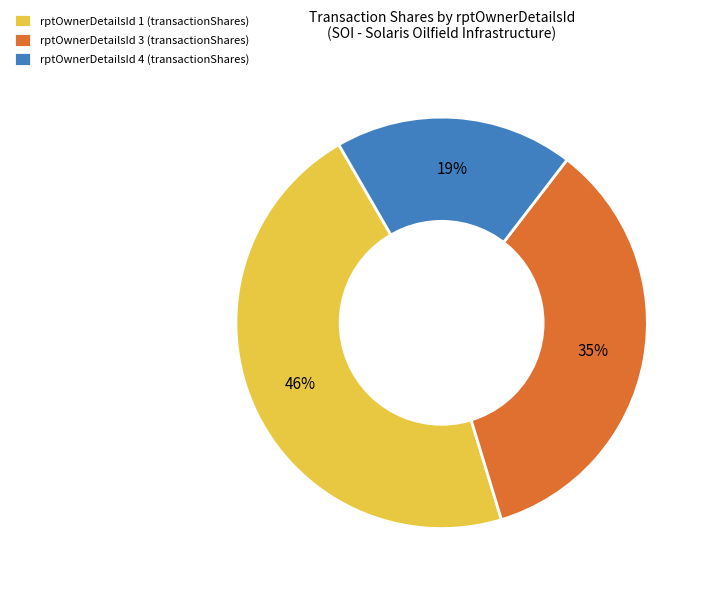

What percentage is the rptOwnerDetailsId 4 (transactionShares) slice, to the nearest percent?

19%